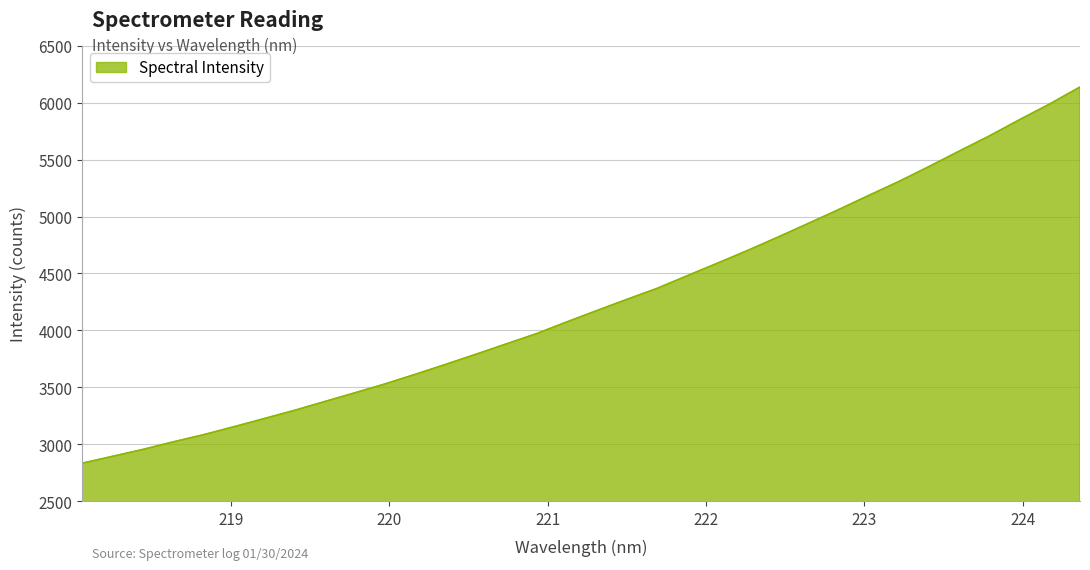

What is the minimum value shown in the chart?

2835.1